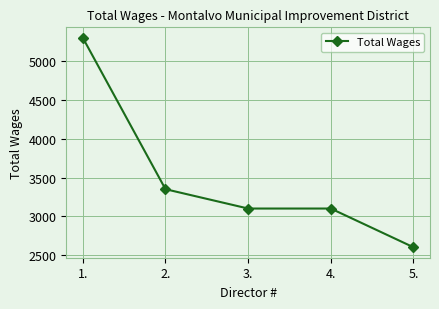

How many categories are shown in the chart?

5